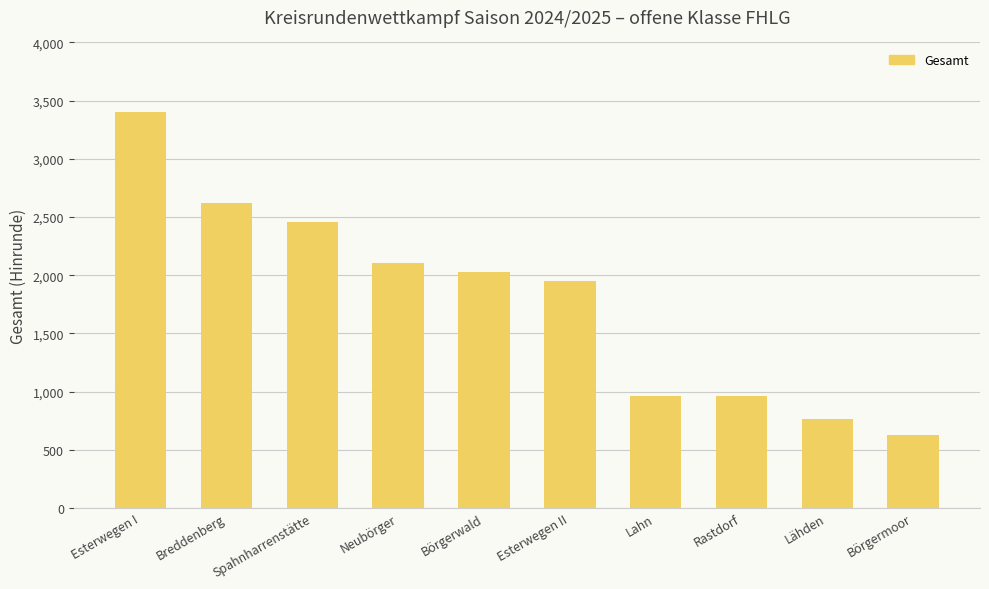

At which label is the value closest to 2011?

Börgerwald